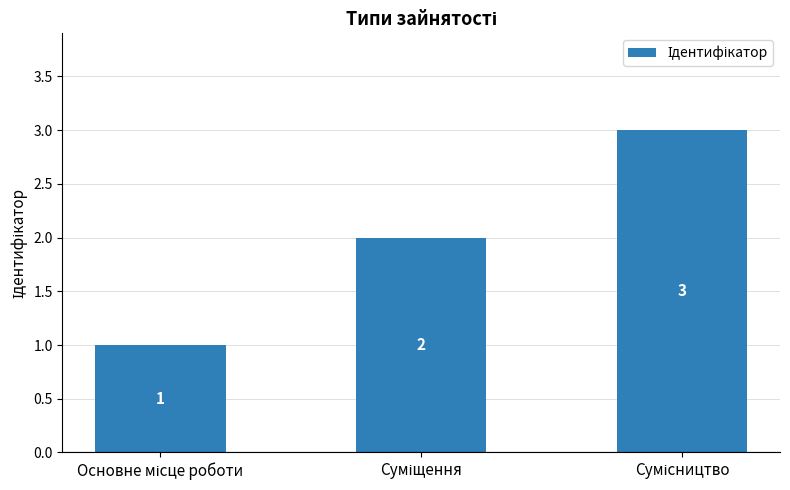

What is the sum of all values?

6